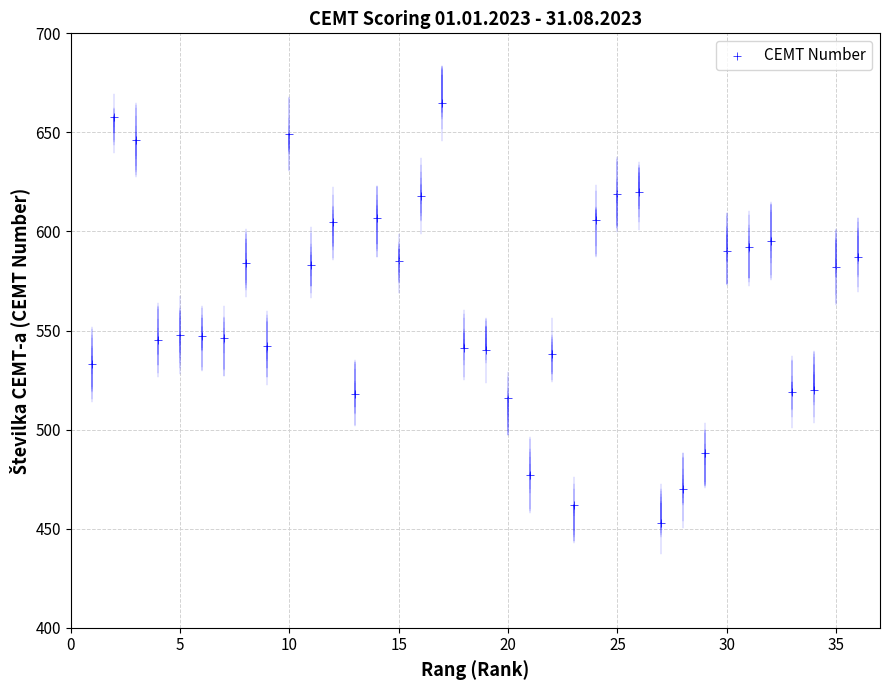

What is the range of Y values (max minus min)?

212